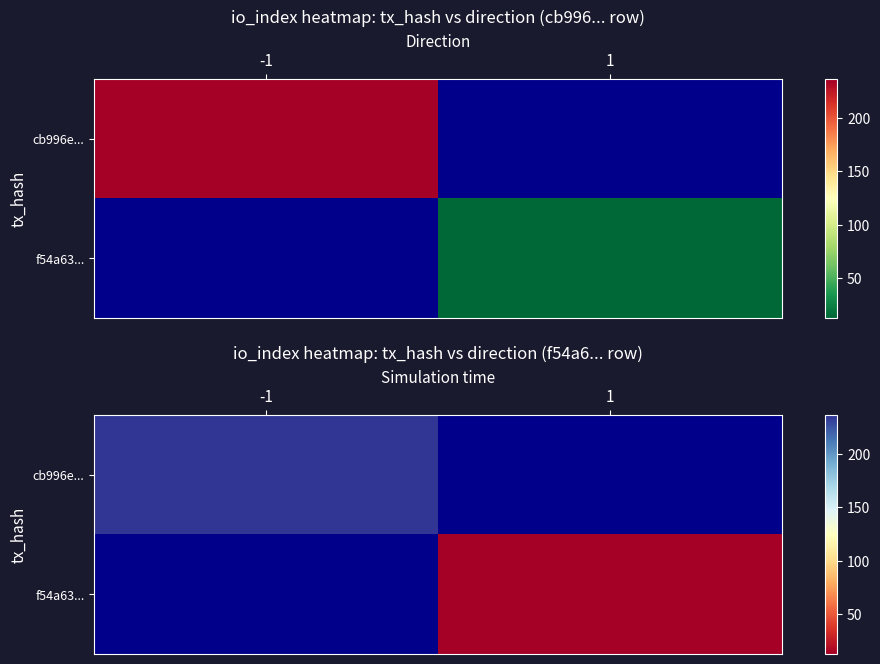

At how many categories does at least one series exceed 191?

1